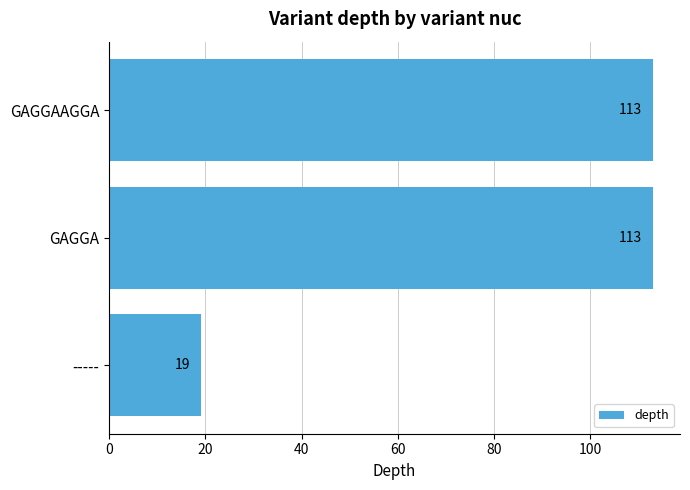

What is the change in value from ----- to GAGGAAGGA?

+94